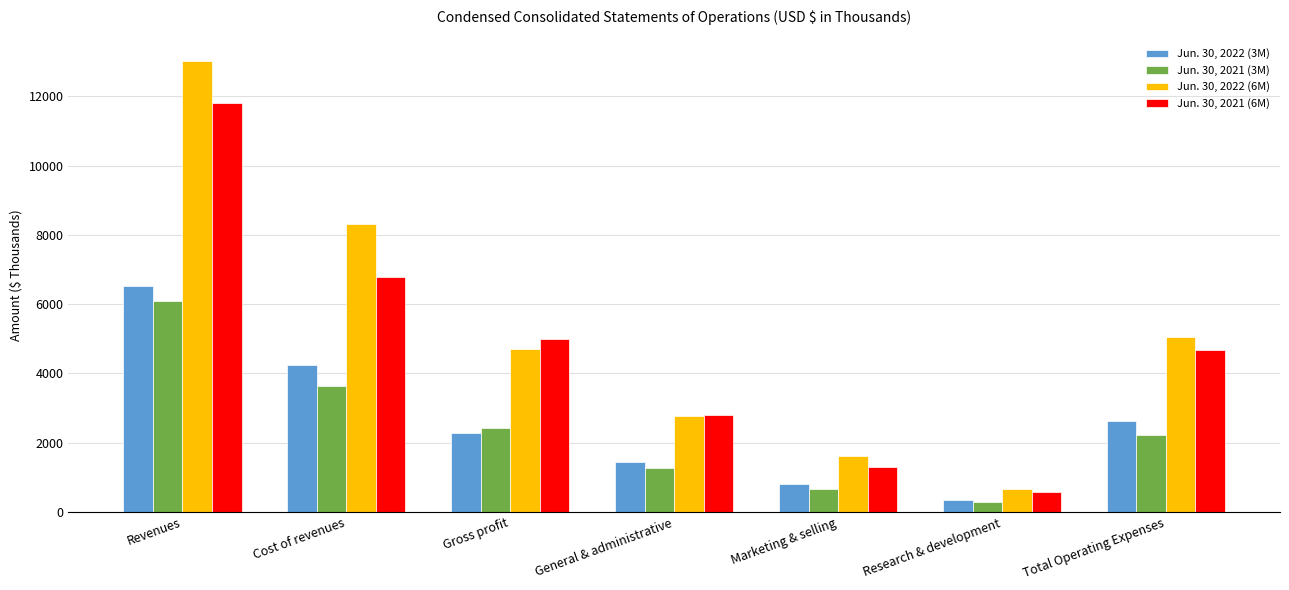

What position from the left is Total Operating Expenses?

7